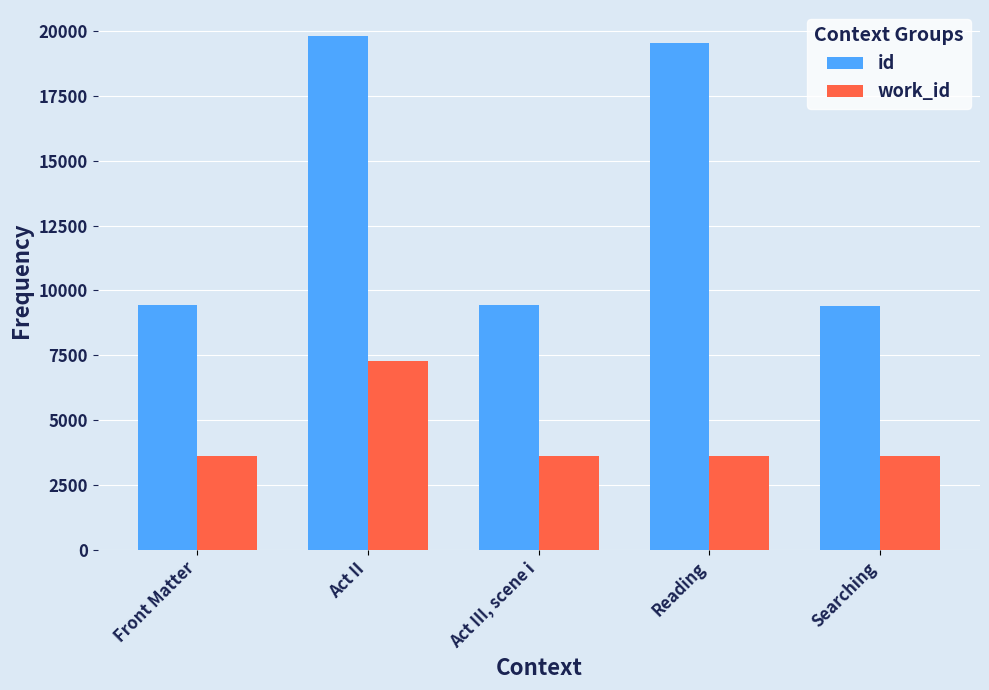

How many data points in work_id are less than 3630?

2